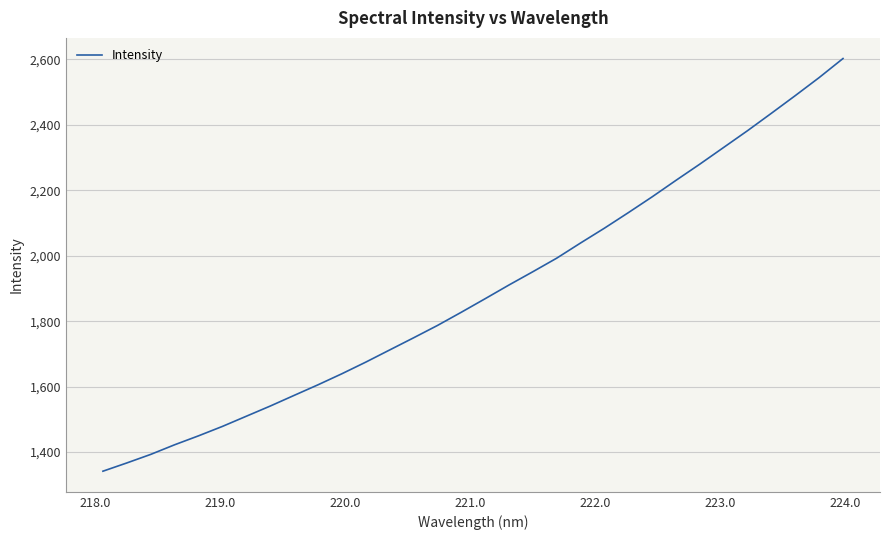

What is the difference between the maximum and minimum values?

1261.0